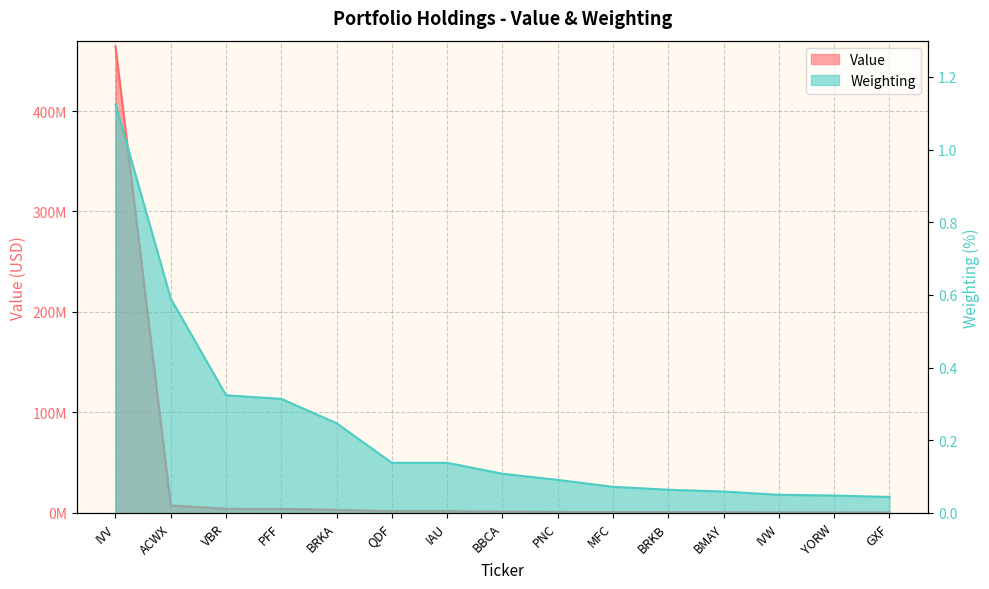

Reading right to left, transcribe all the data shown in this chart.

Value: 559000.0	614000.0	643000.0	760000.0	820000.0	919000.0	1163000.0	1382000.0	1774000.0	1775000.0	3174000.0	4032000.0	4151000.0	7563000.0	464287200.0
Weighting: 0.0	0.0	0.1	0.1	0.1	0.1	0.1	0.1	0.1	0.1	0.2	0.3	0.3	0.6	1.1